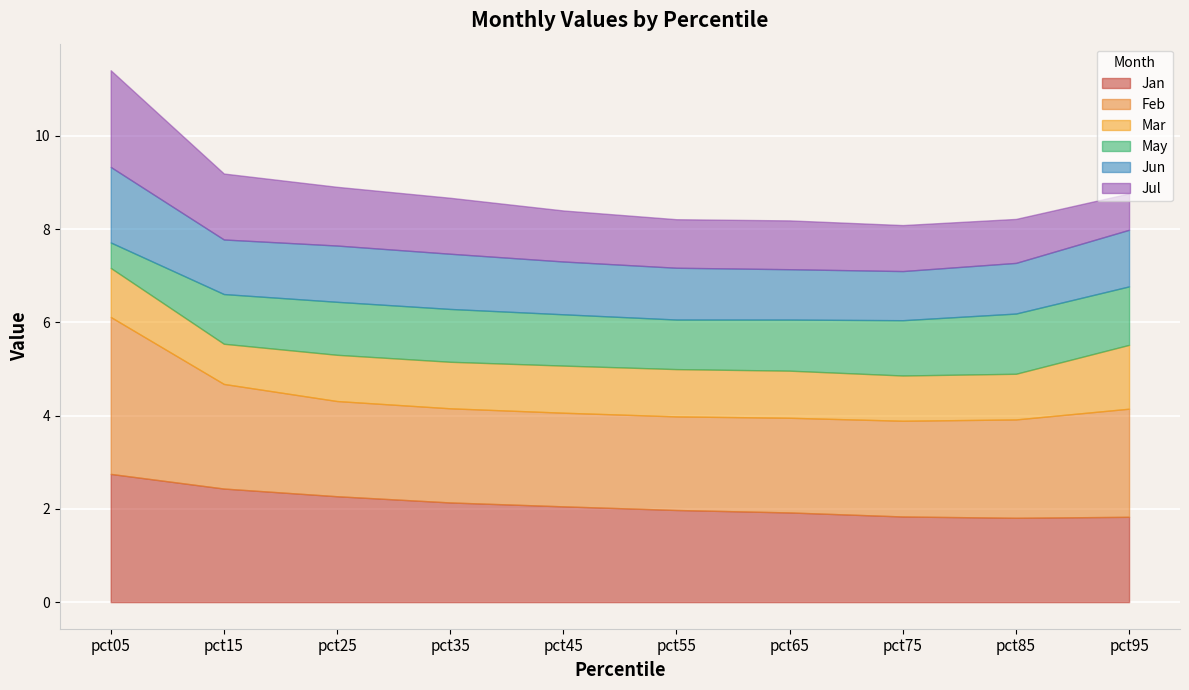

Reading left to right, transcribe all the data shown in this chart.

Jan: pct05=2.8	pct15=2.4	pct25=2.3	pct35=2.1	pct45=2.1	pct55=2.0	pct65=1.9	pct75=1.8	pct85=1.8	pct95=1.8
Feb: pct05=3.4	pct15=2.2	pct25=2.0	pct35=2.0	pct45=2.0	pct55=2.0	pct65=2.0	pct75=2.1	pct85=2.1	pct95=2.3
Mar: pct05=1.1	pct15=0.9	pct25=1.0	pct35=1.0	pct45=1.0	pct55=1.0	pct65=1.0	pct75=1.0	pct85=1.0	pct95=1.4
May: pct05=0.5	pct15=1.1	pct25=1.1	pct35=1.1	pct45=1.1	pct55=1.1	pct65=1.1	pct75=1.2	pct85=1.3	pct95=1.3
Jun: pct05=1.6	pct15=1.2	pct25=1.2	pct35=1.2	pct45=1.1	pct55=1.1	pct65=1.1	pct75=1.1	pct85=1.1	pct95=1.2
Jul: pct05=2.1	pct15=1.4	pct25=1.3	pct35=1.2	pct45=1.1	pct55=1.0	pct65=1.0	pct75=1.0	pct85=0.9	pct95=0.8